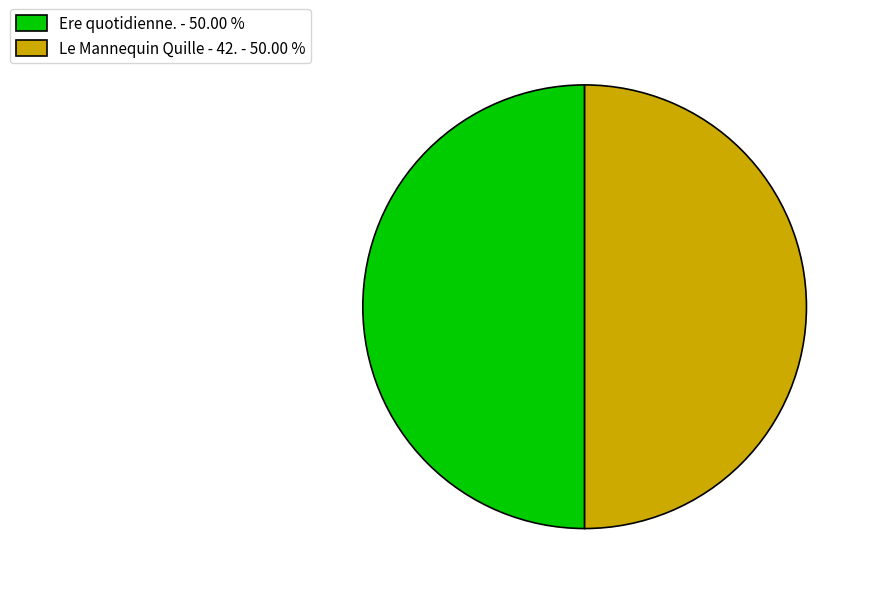

Count the number of slices in the pie.

2